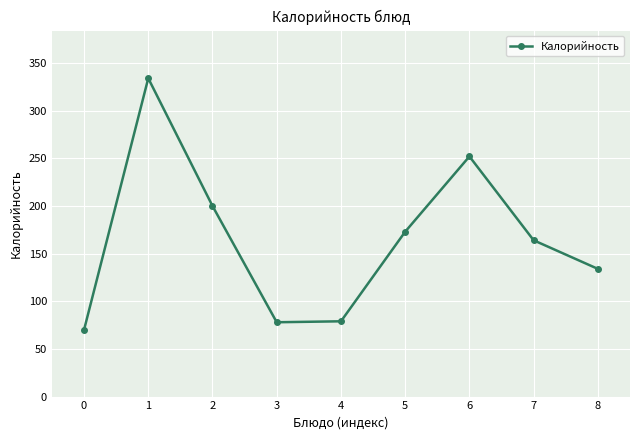

How many points are lower than both their immediate neighbors (excluding endpoints)?

1